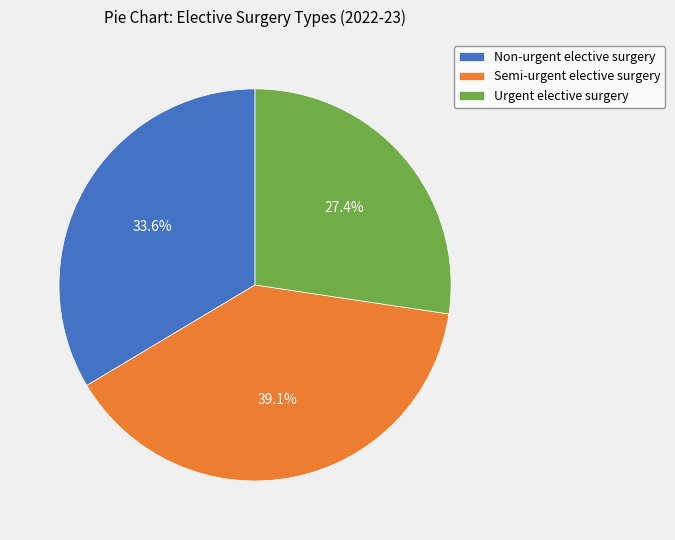

What is the total percentage of Semi-urgent elective surgery and Urgent elective surgery?

66.4%